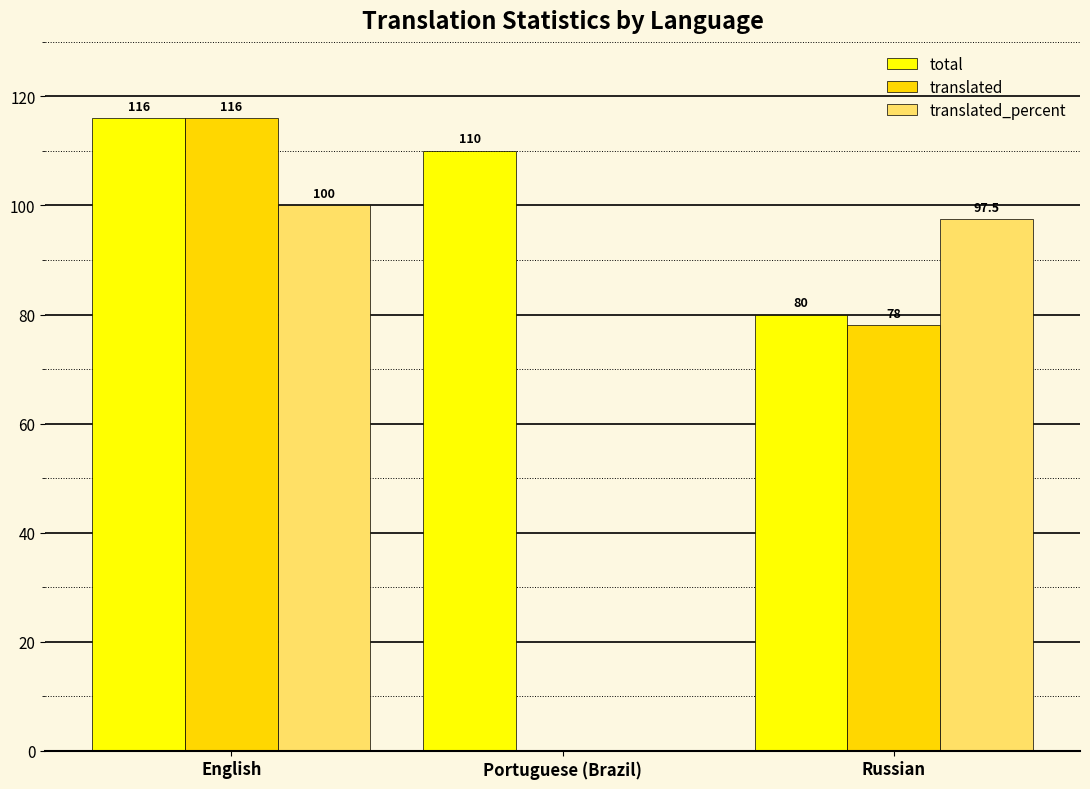

Reading right to left, what are all the values shown in this chart?

total: 80.0	110.0	116.0
translated: 78.0	0.0	116.0
translated_percent: 97.5	0.0	100.0